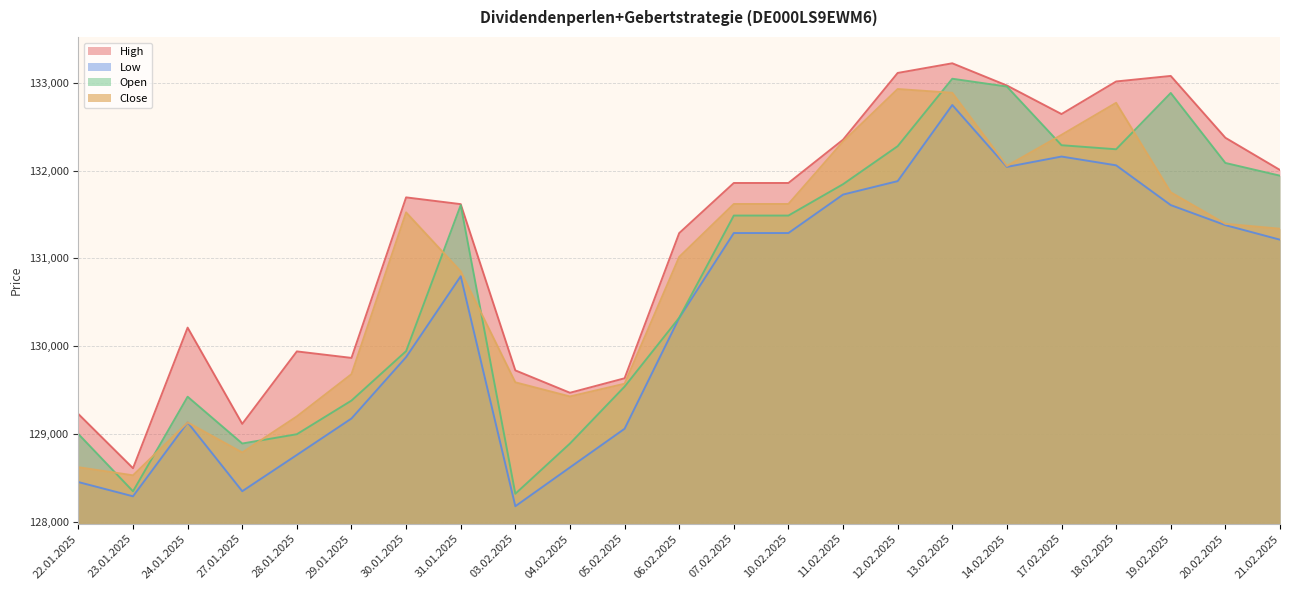

What is the label of the 10th point from the left?

04.02.2025